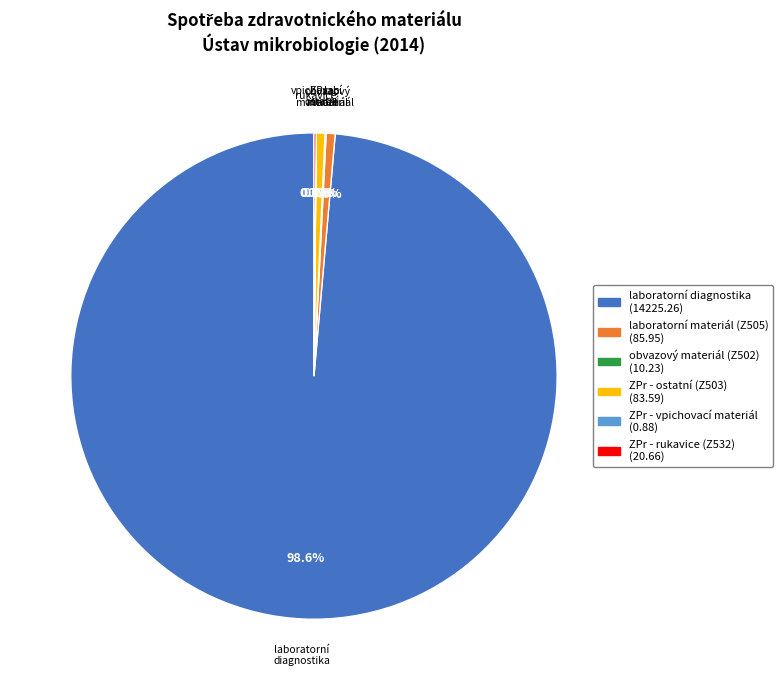

Is there any slice that represents more than half of the pie?

Yes